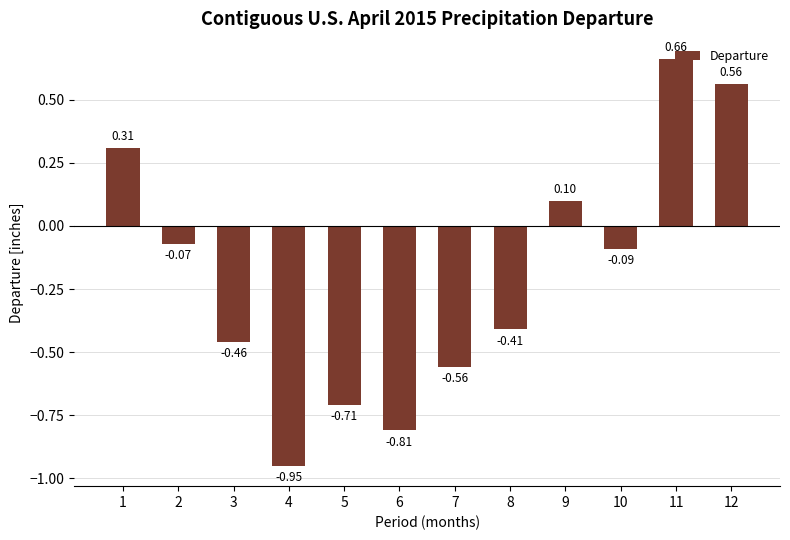

The chart shows a value of -0.0 at 2. True or false?

False